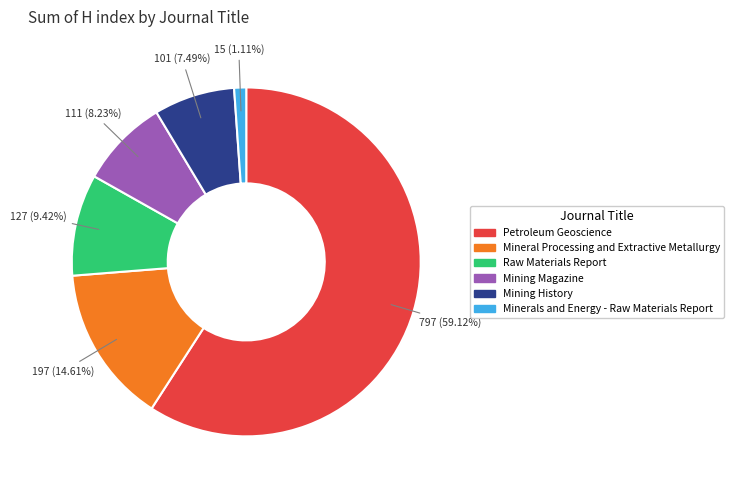

To the nearest percent, what is the difference between the Petroleum Geoscience and Mineral Processing and Extractive Metallurgy slice percentages?

45%